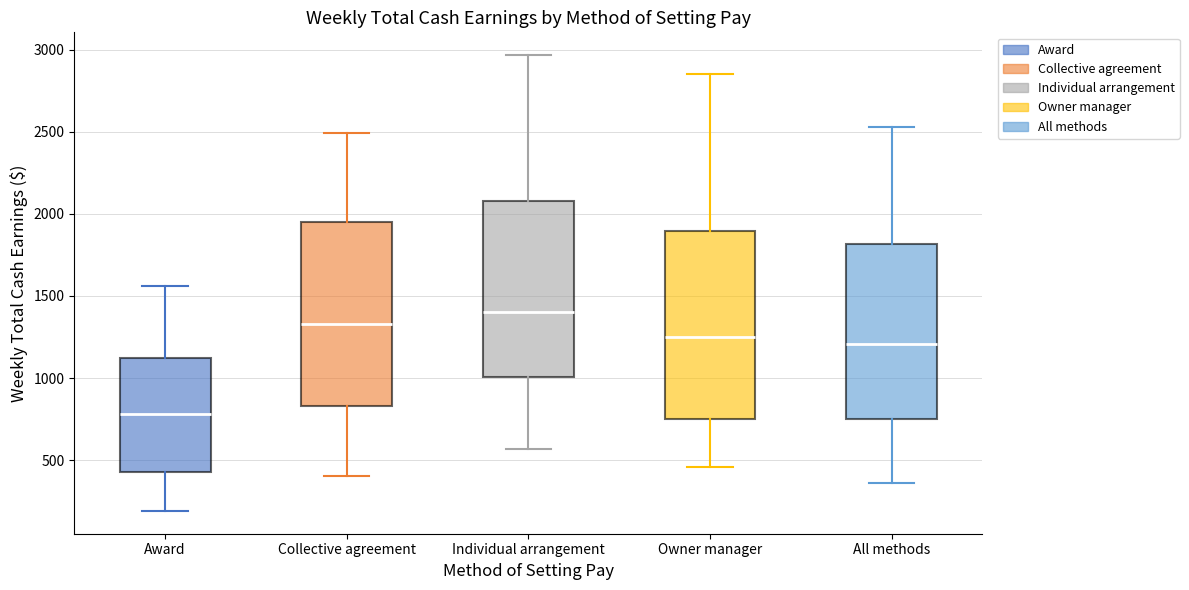

Which box has the highest median line?

Individual arrangement